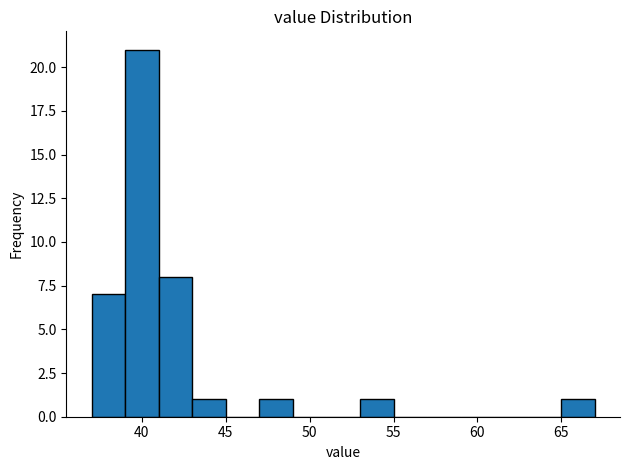

What is the height of the bar covering 39 to 41 on the x-axis? The values are not printed on the chart, so give them approximately, as read against the axis.

21